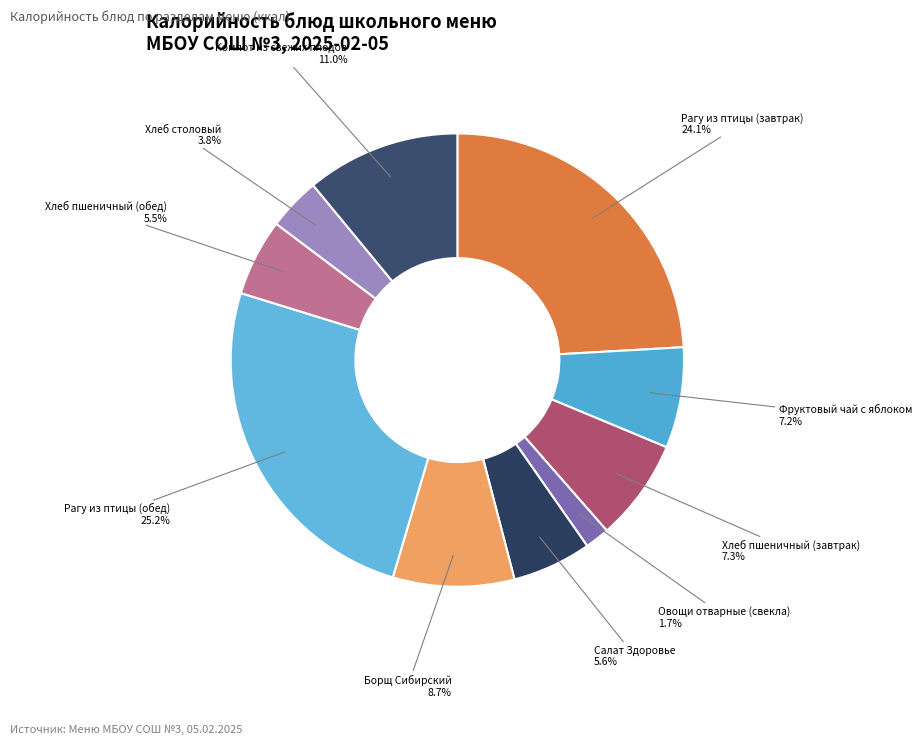

Which slice is the smallest?

Овощи отварные (свекла)